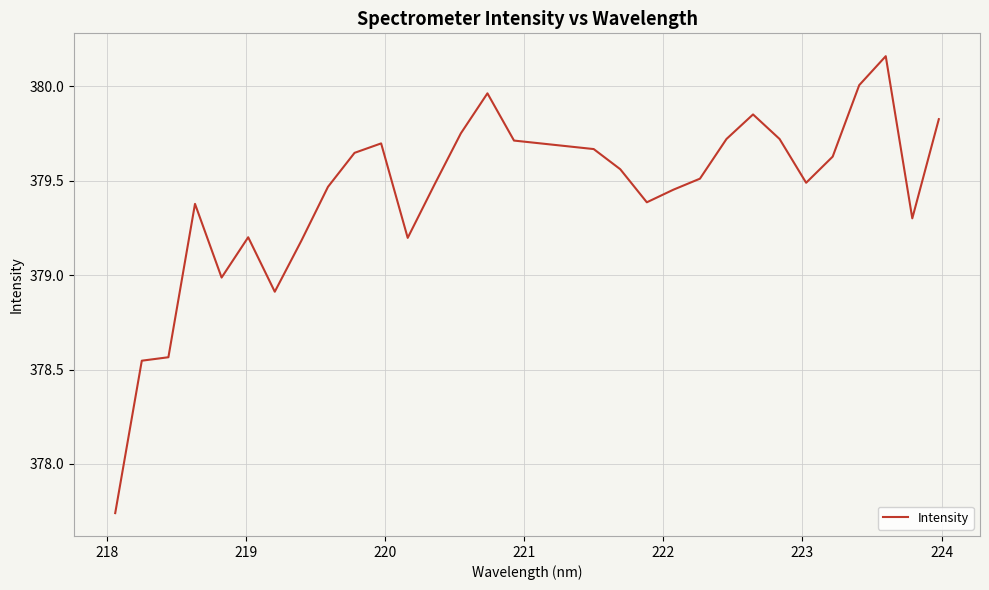

What is the difference between the maximum and minimum values?

2.4